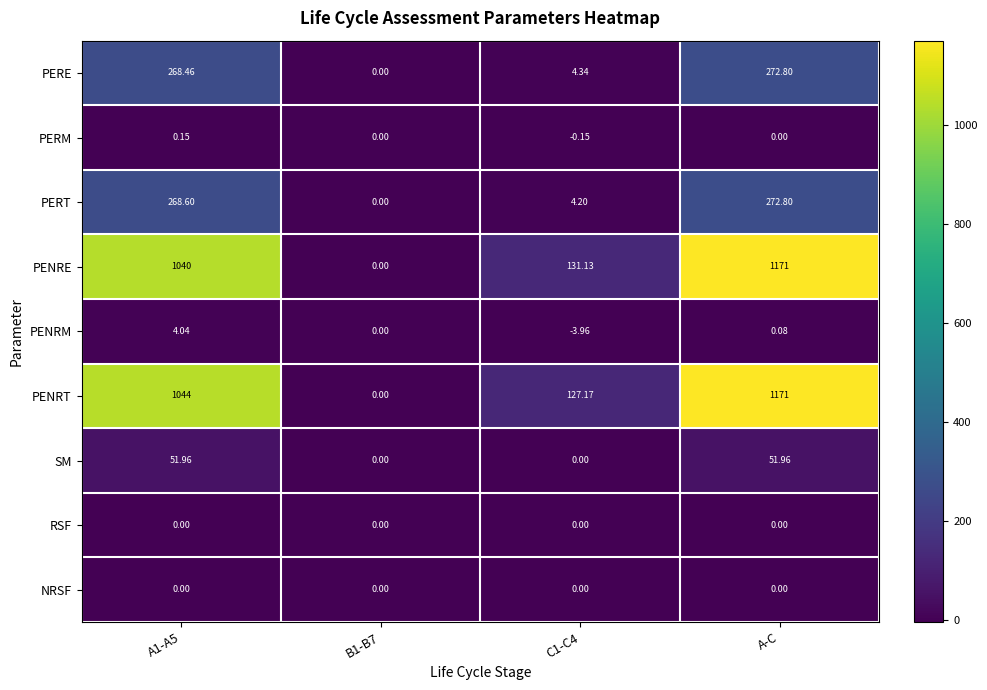

Which series has the largest total across all categories?

PENRT